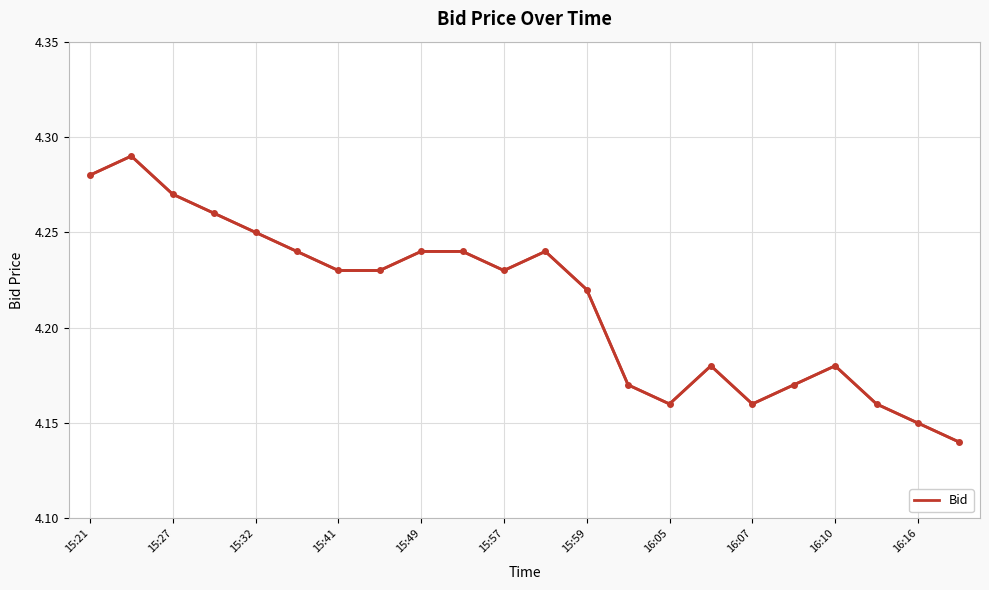

Where is the data nearest to the value 4?

21